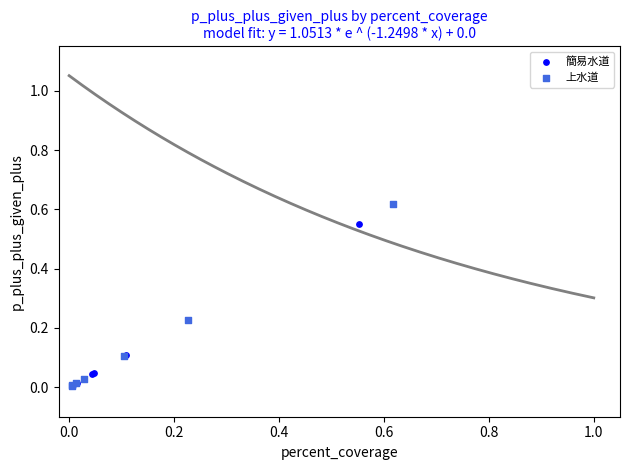

Which series contains the highest Y value?

上水道